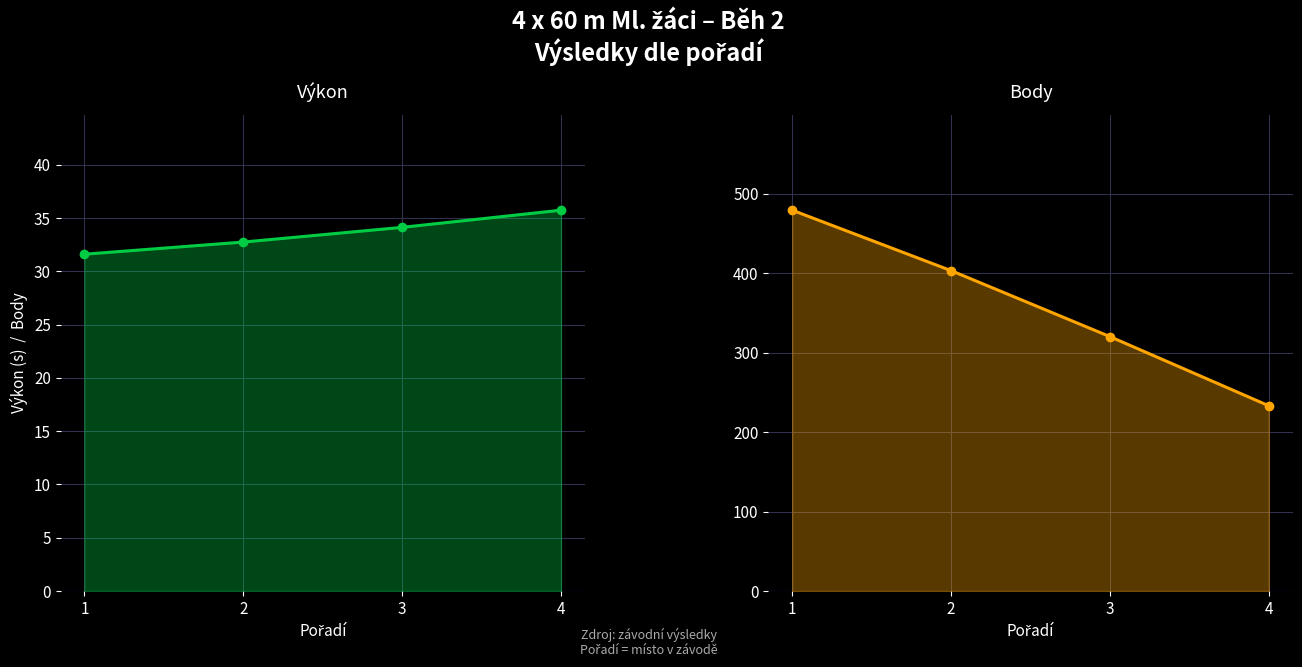

What is the value of the Výkon point at the 4th from the left?

35.7